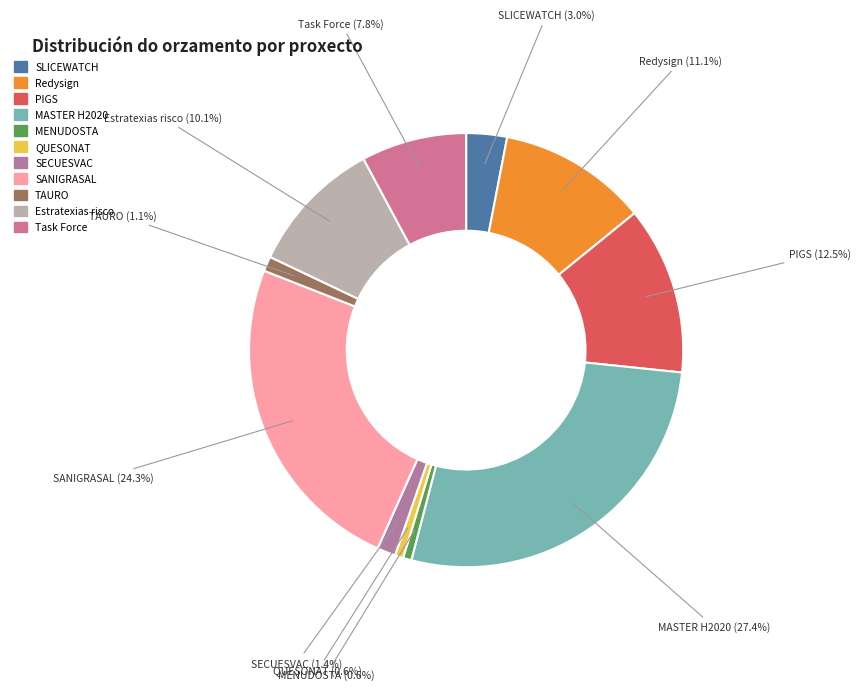

The TAURO slice represents 11% of the pie. True or false?

False